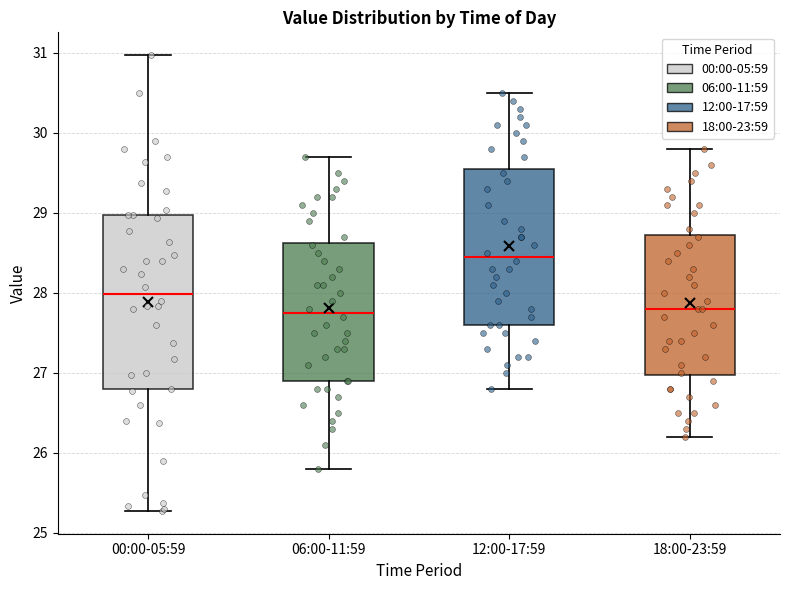

Reading left to right, read every box against the y-axis: the position of its median line, the range the box covers, and the ends of its whiskers. The values are not printed on the chart, so give them approximately, as read against the axis.

00:00-05:59: median 28.0, box 26.8 to 29.0, whiskers 25.3 to 31.0
06:00-11:59: median 27.8, box 26.9 to 28.6, whiskers 25.8 to 29.7
12:00-17:59: median 28.5, box 27.6 to 29.6, whiskers 26.8 to 30.5
18:00-23:59: median 27.8, box 27.0 to 28.7, whiskers 26.2 to 29.8